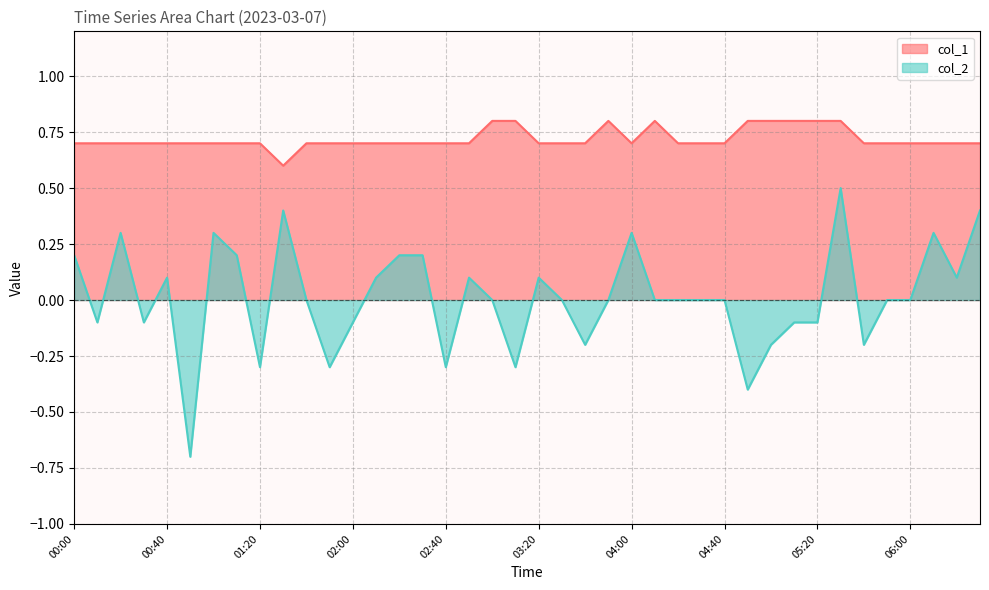

How many values in the col_2 series exceed 0?

16